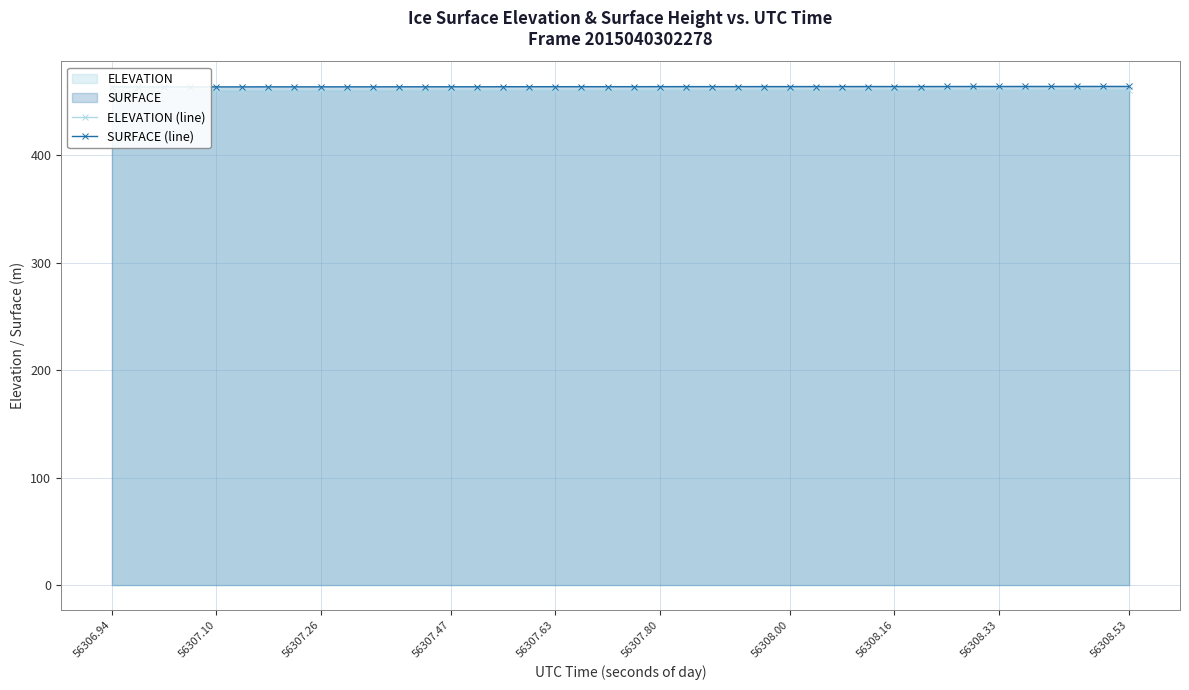

What is the label of the 6th point from the left?

56307.80